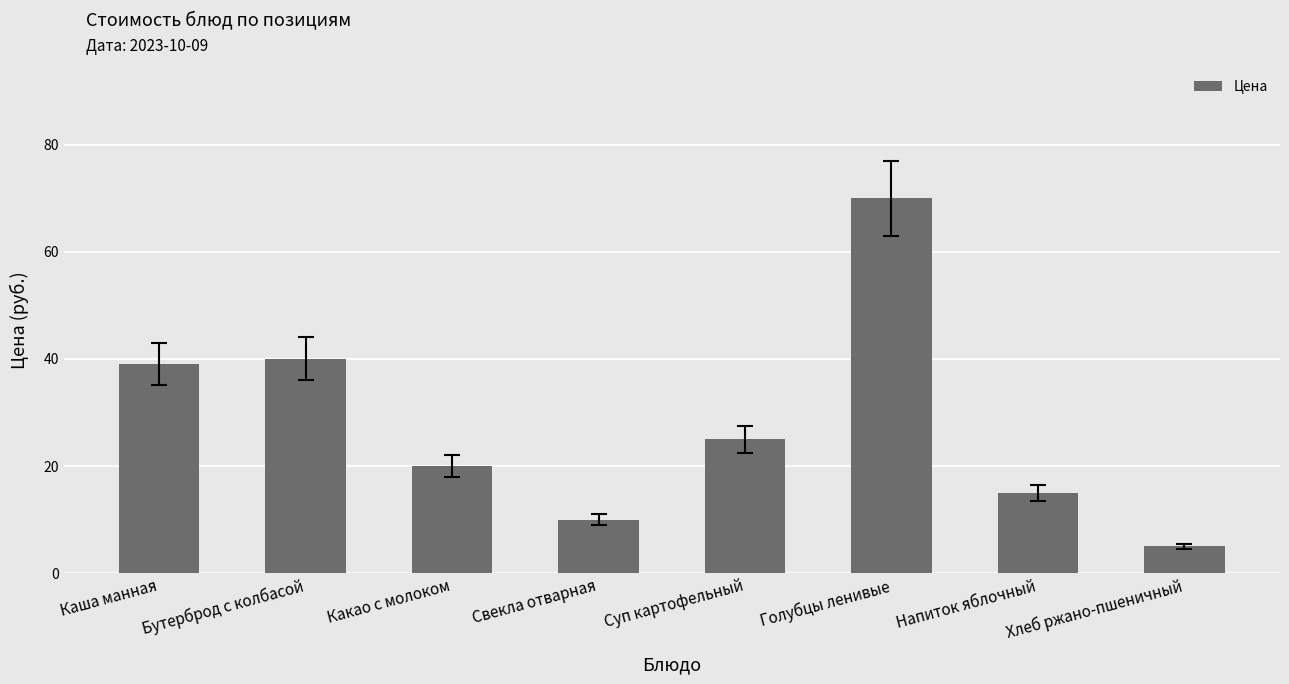

What is the value of the 6th bar from the left?

70